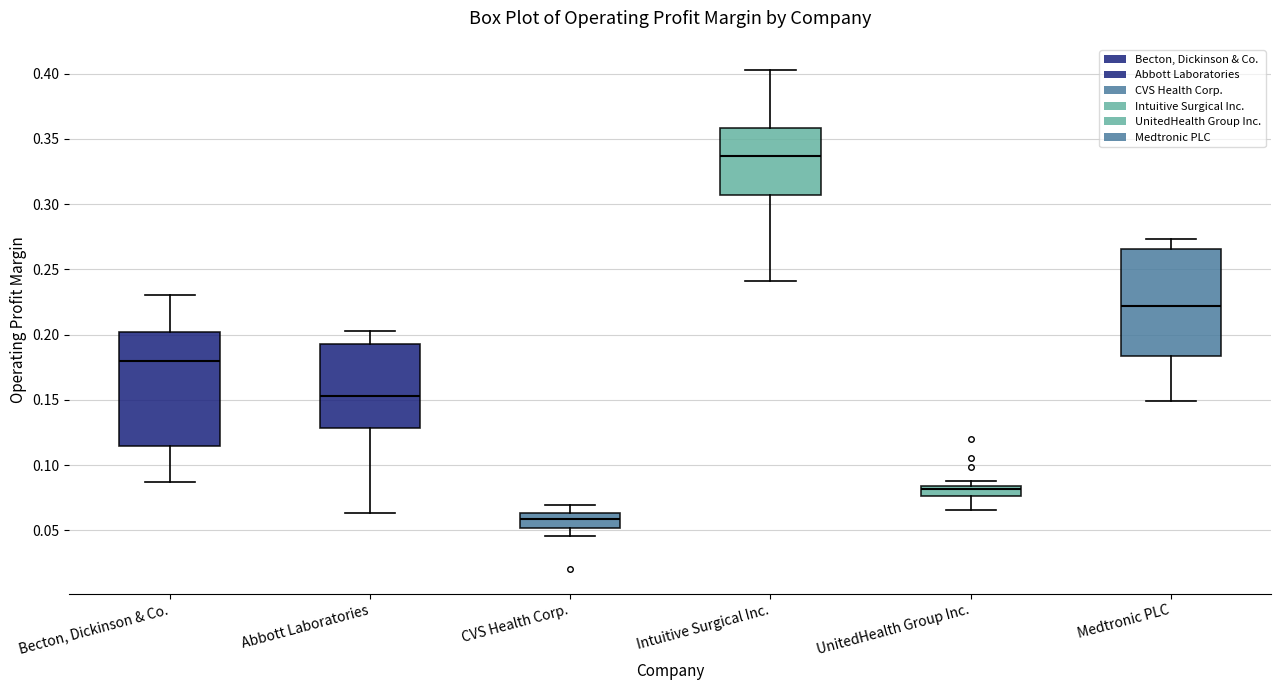

Comparing the boxes themselves (not the whiskers), which one is the tallest?

Becton, Dickinson & Co.